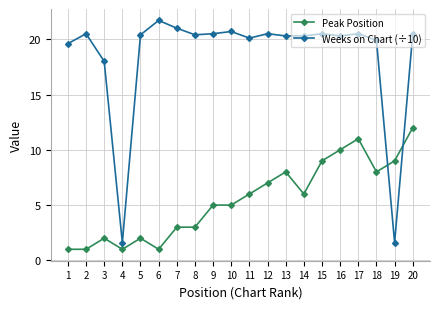

What are all the series names shown in the legend?

Peak Position, Weeks on Chart (÷10)